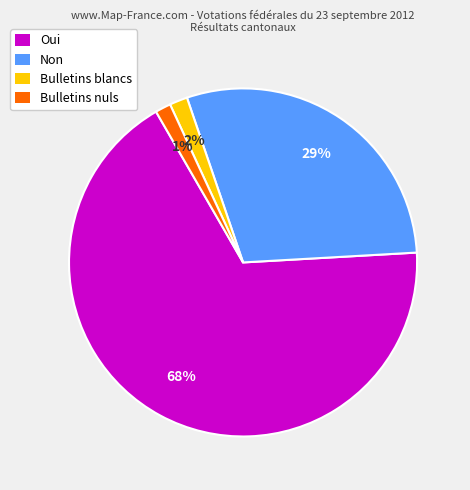

To the nearest percent, what portion does Bulletins nuls represent?

1%